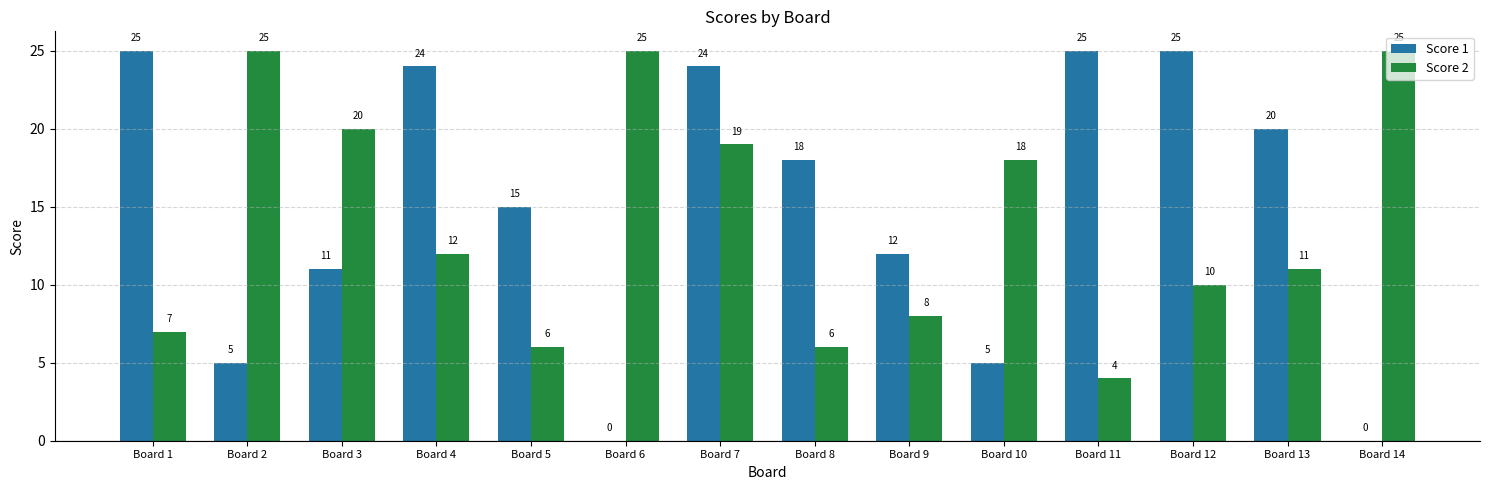

What is the sum of the Score 2 values at Board 2 and Board 5?

31